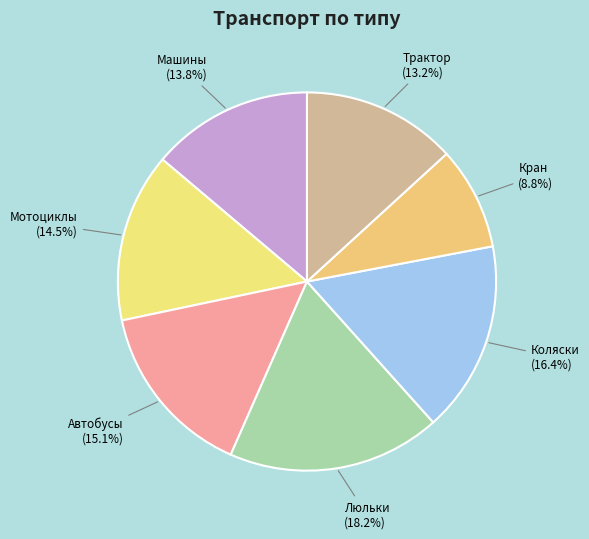

Count the number of slices in the pie.

7